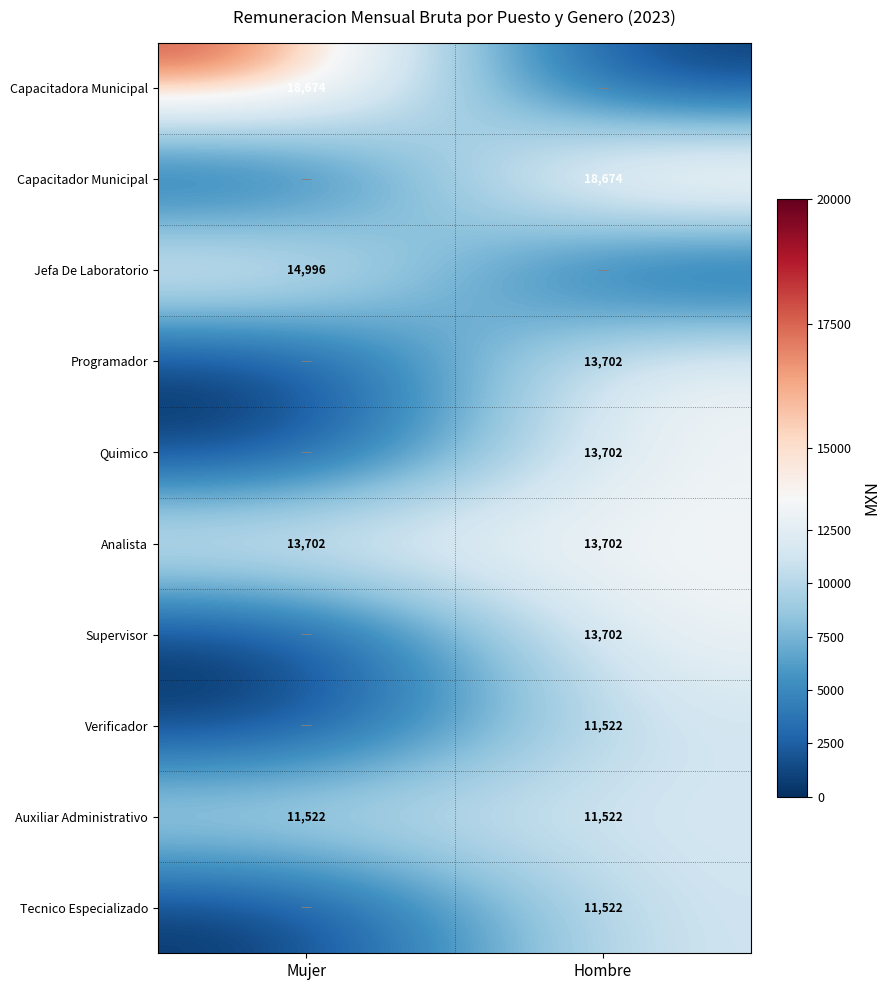

The value of Analista at Mujer is 19624. True or false?

False